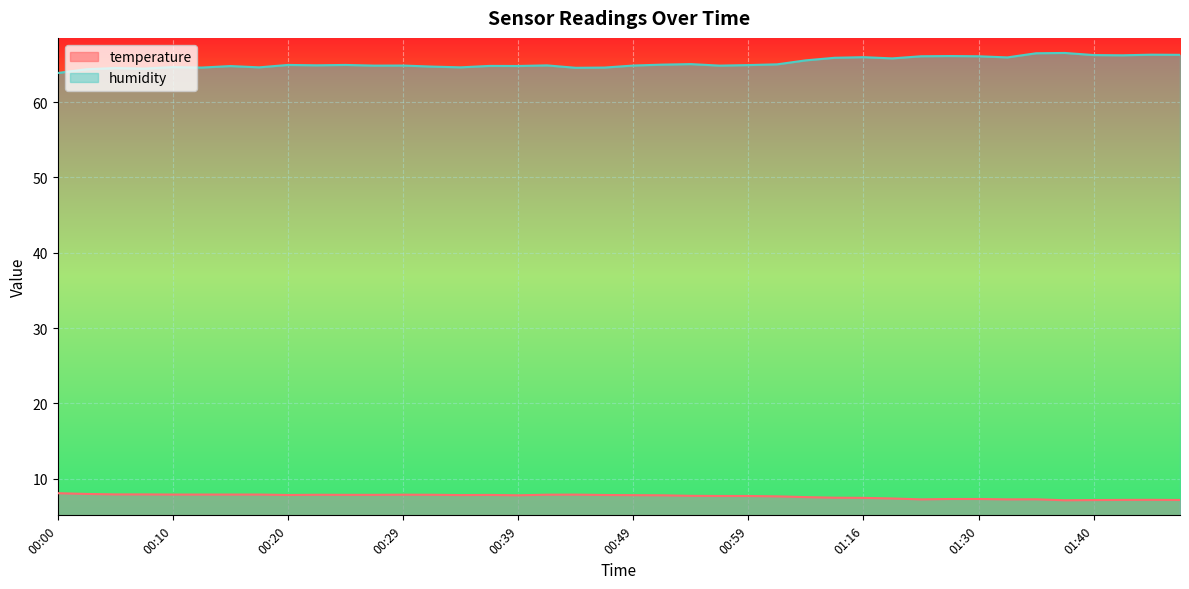

At which label does temperature reach its minimum?

01:37